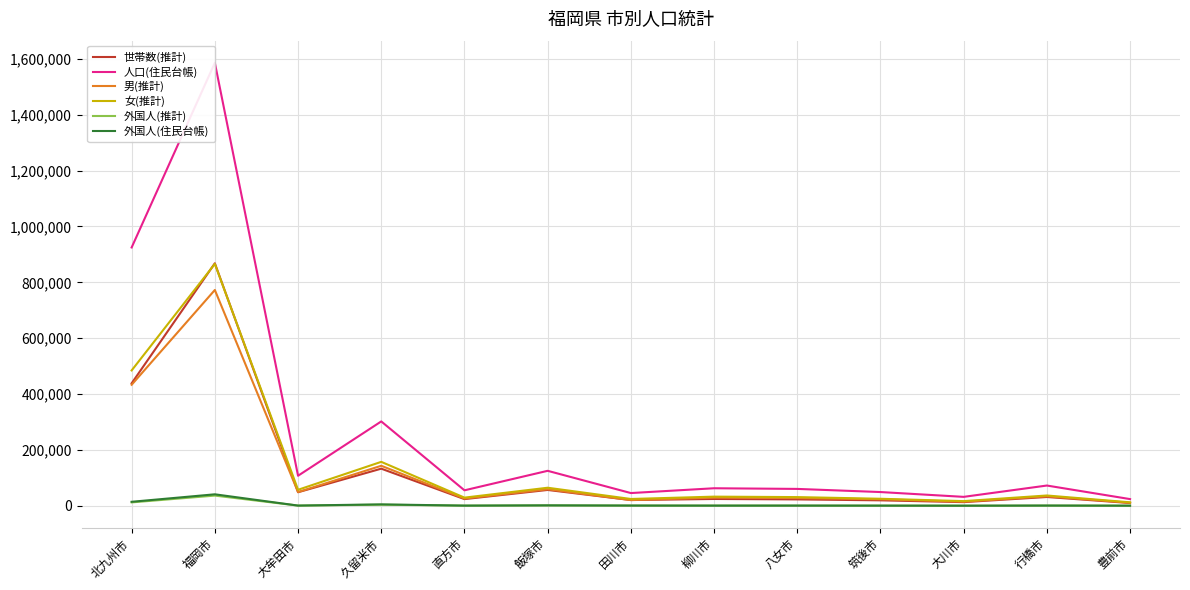

What is the label of the 1st point from the left?

北九州市